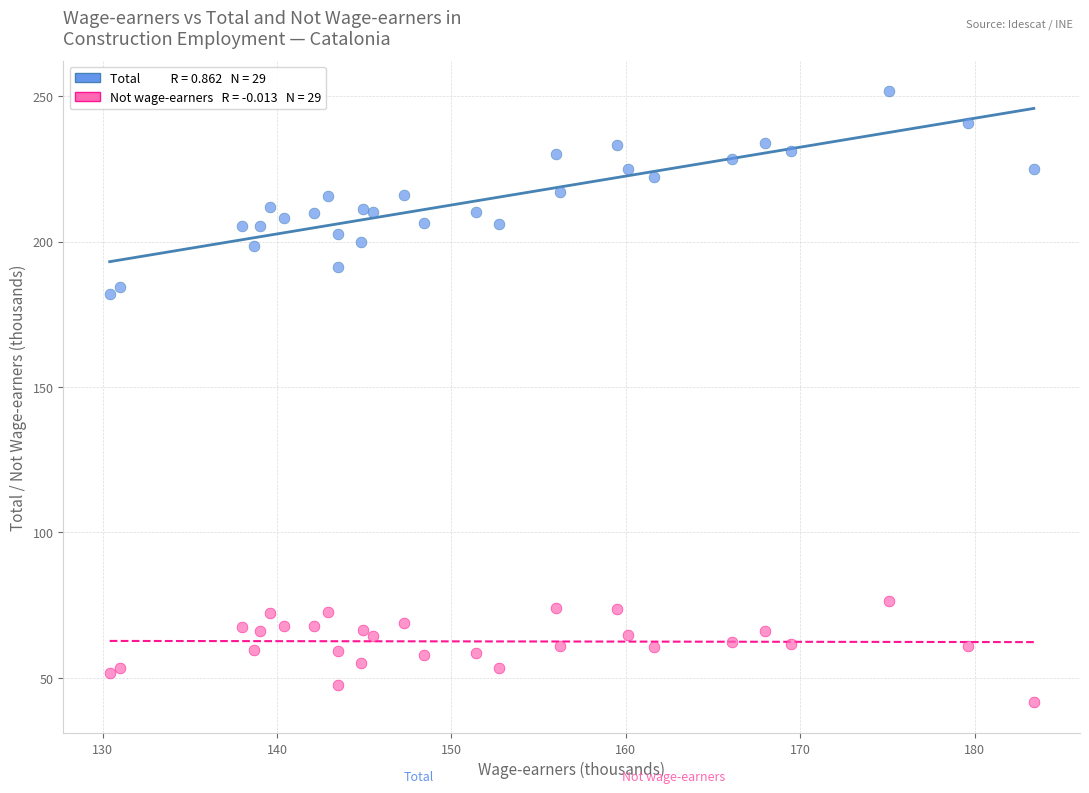

Across all data points, what is the range of X values (max minus min)?

53.0